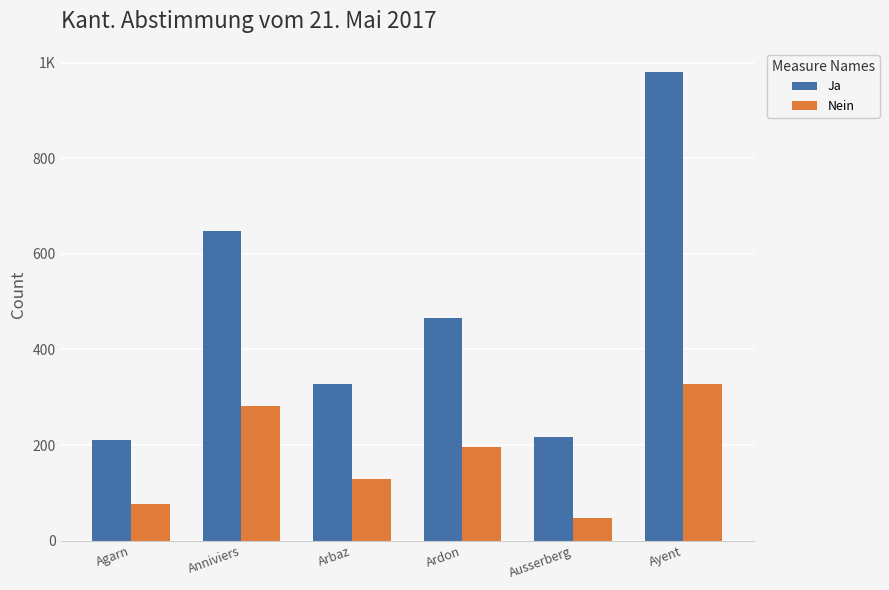

What are all the series names shown in the legend?

Ja, Nein